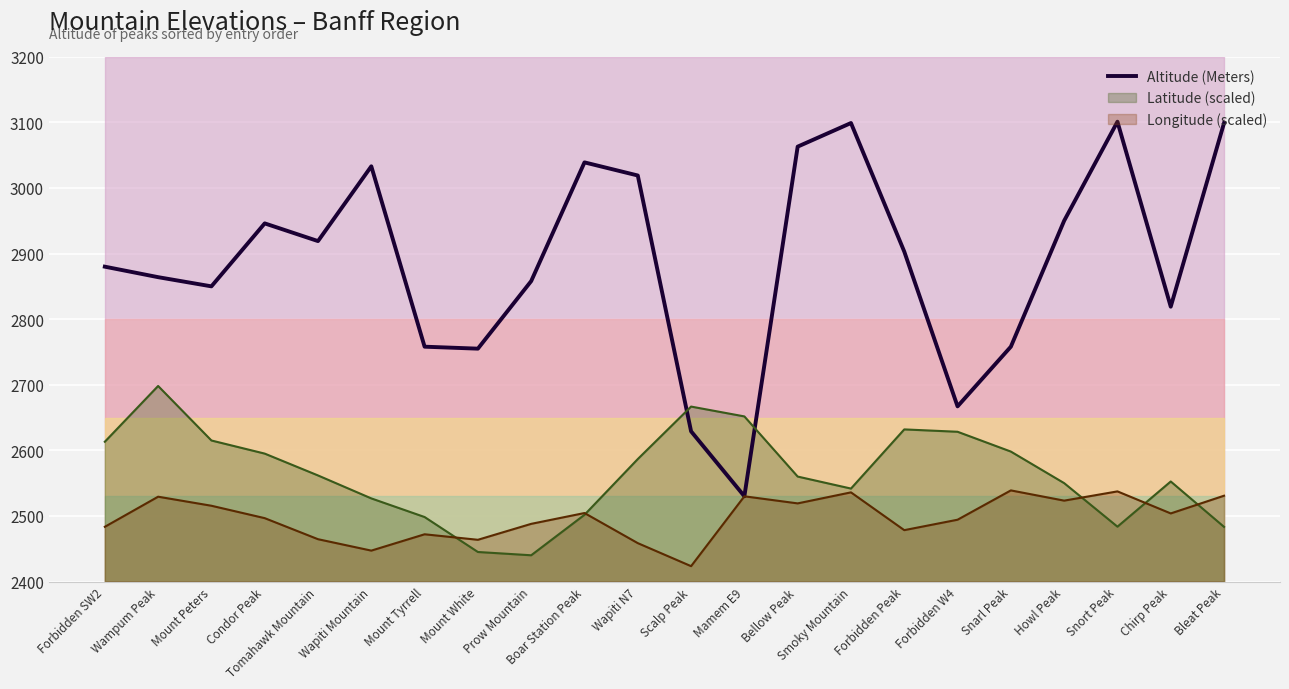

At which label does the data first exceed 2903?

Condor Peak